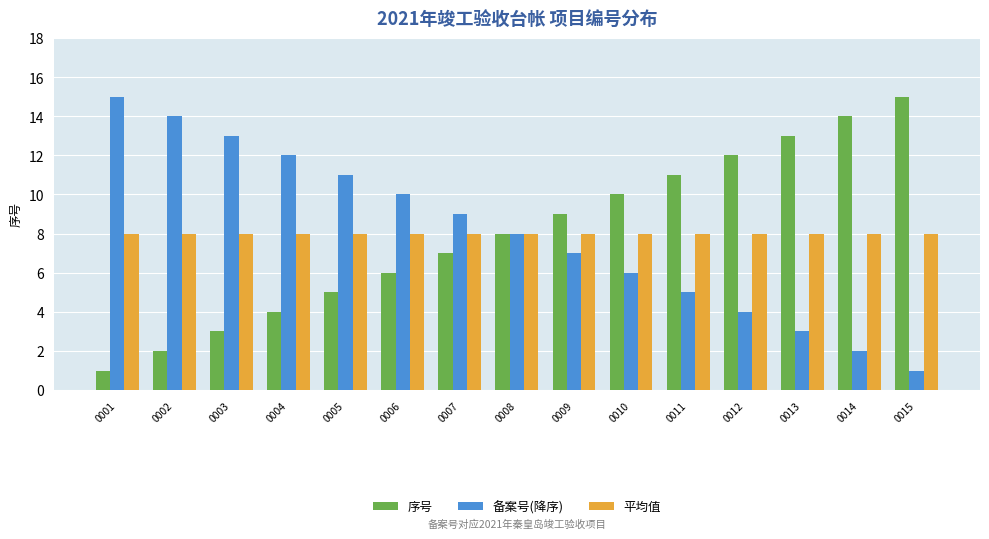

The 序号 series shows 3 at 0002. True or false?

False